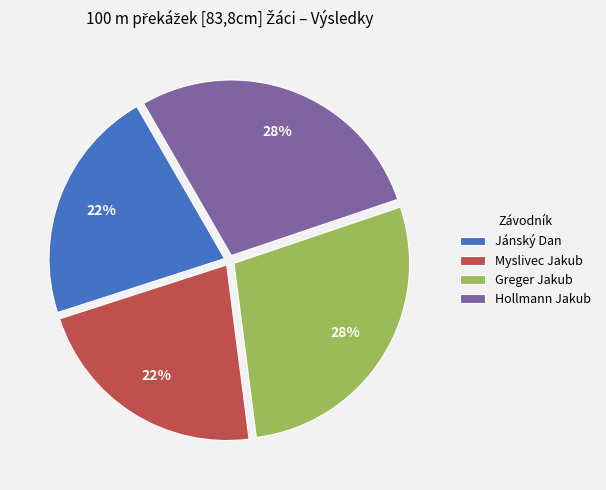

Between Hollmann Jakub and Jánský Dan, which is larger?

Hollmann Jakub